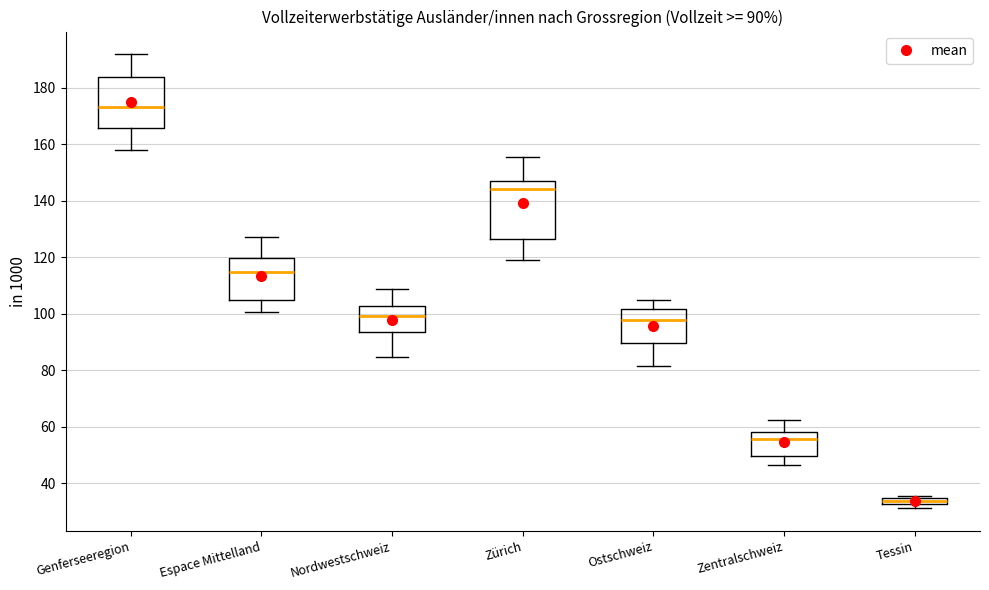

Which box is the tallest, from its lower edge to its upper edge?

Zürich